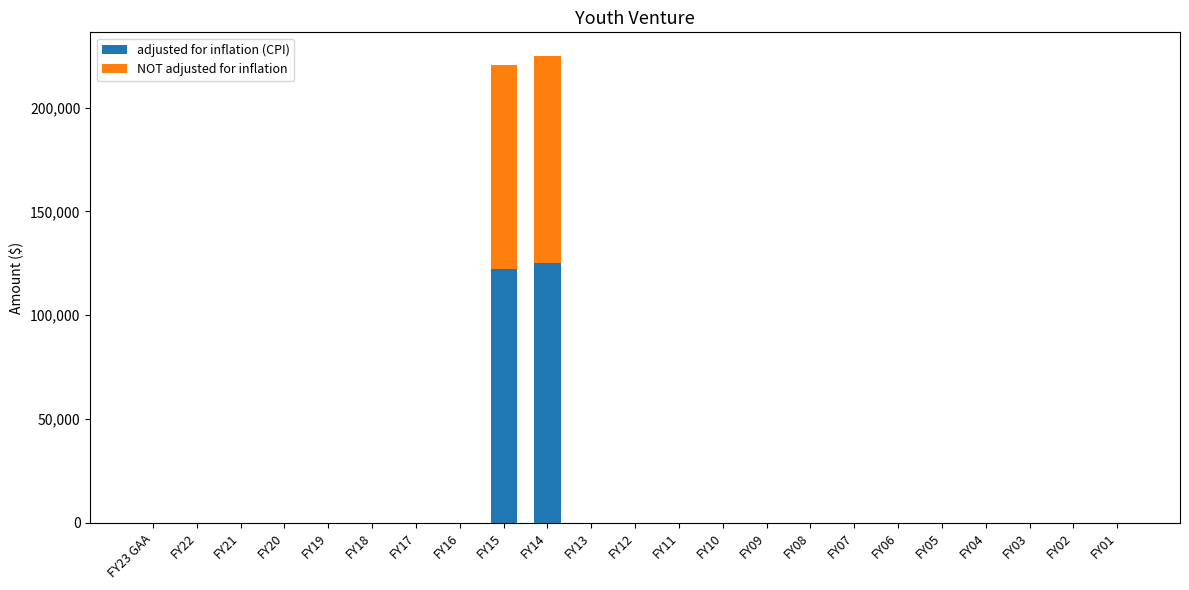

What is the sum of all adjusted for inflation (CPI) values?

247282